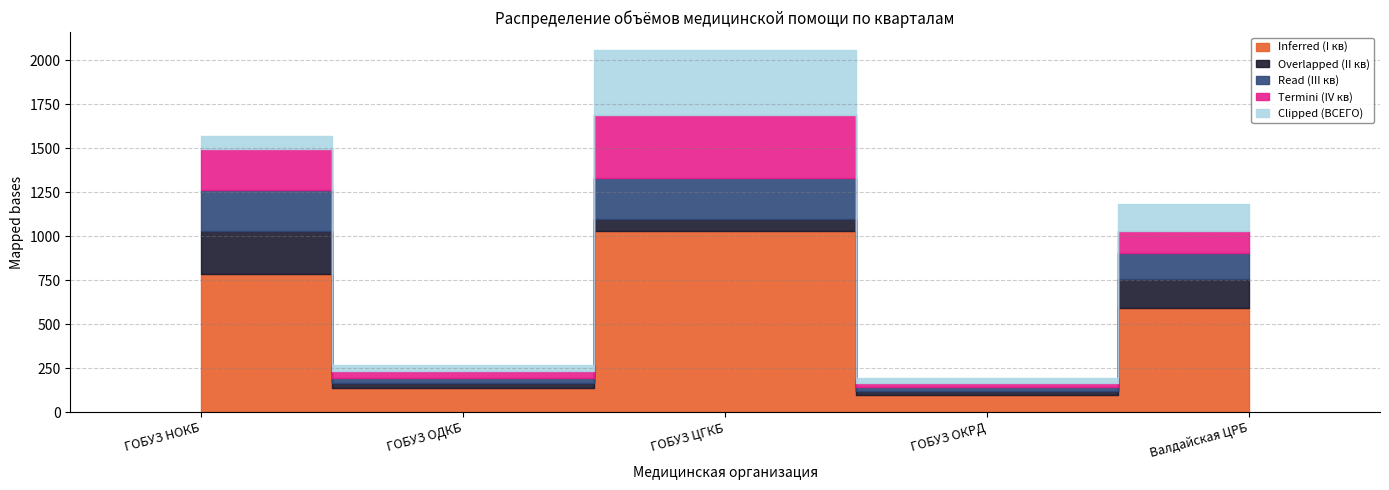

Which category has the lowest value in the Inferred (I кв) series?

ГОБУЗ ОКРД